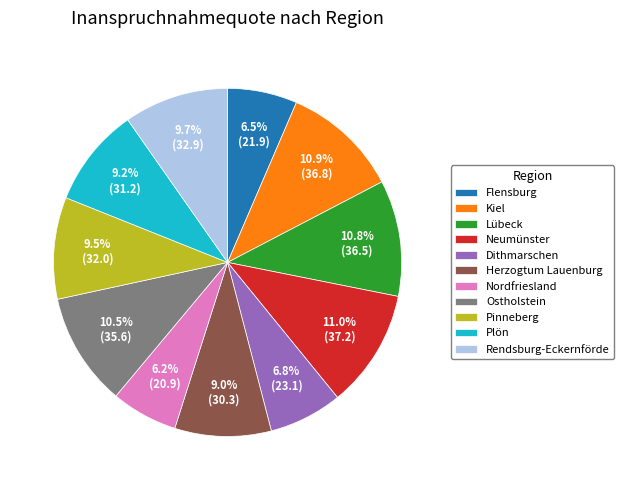

What is the ratio of the value at Rendsburg-Eckernförde to the value at Ostholstein?

0.9